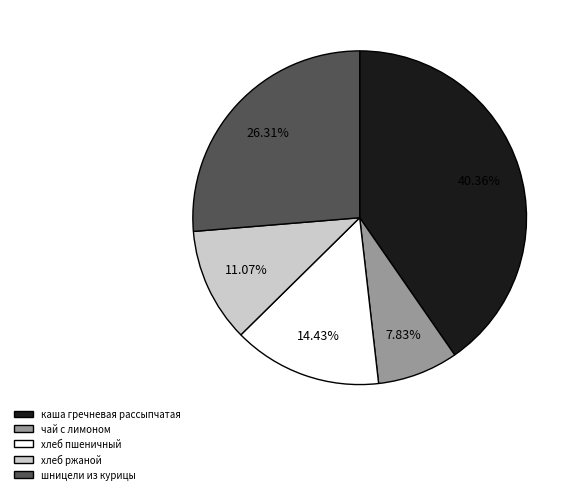

To the nearest percent, what is the difference between the largest and smallest slice percentages?

33%